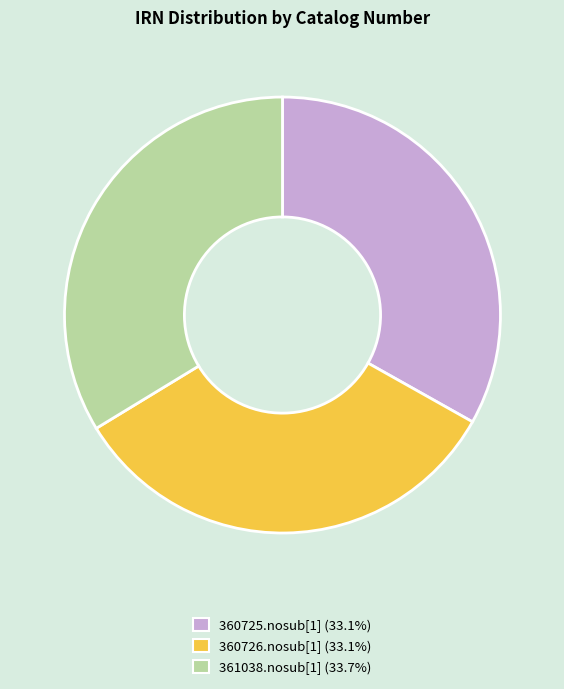

What is the ratio of the value at 360725.nosub[1] to the value at 361038.nosub[1]?

1.0